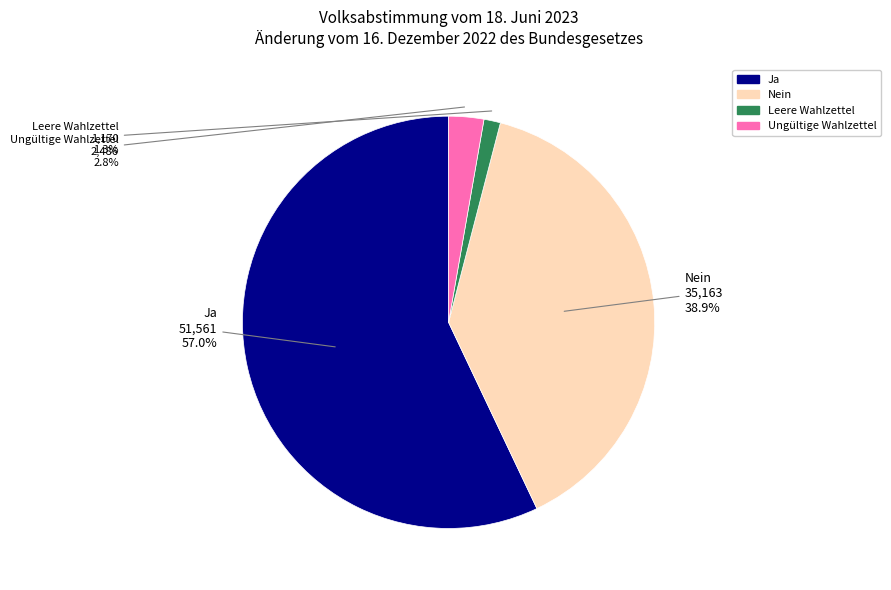

The Leere Wahlzettel slice represents 11% of the pie. True or false?

False